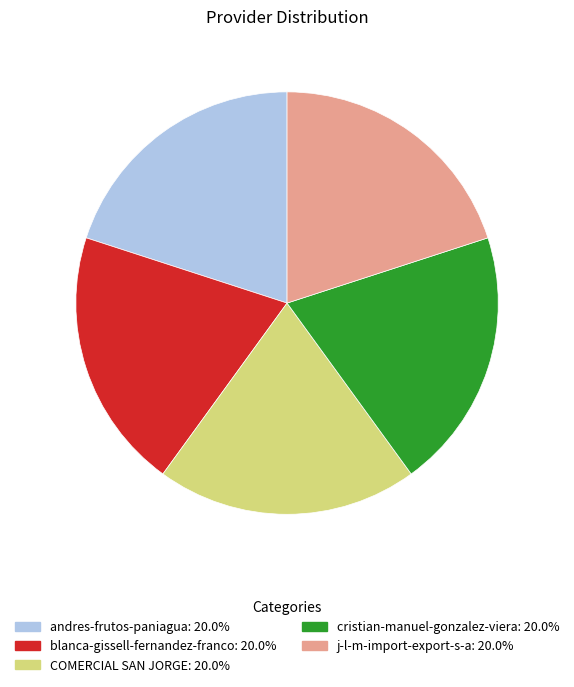

Does COMERCIAL SAN JORGE represent more than half of the total?

No